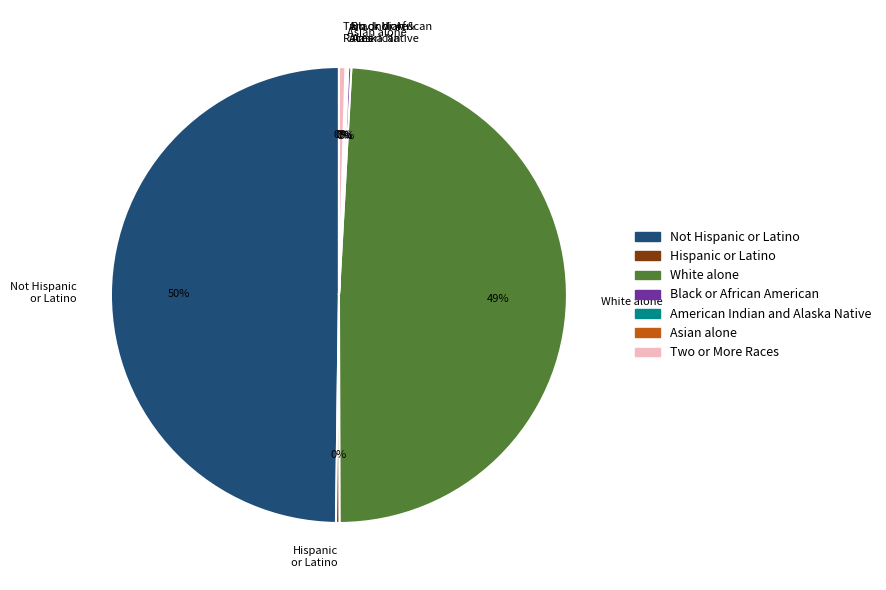

True or false: White alone accounts for 49% of the total.

True